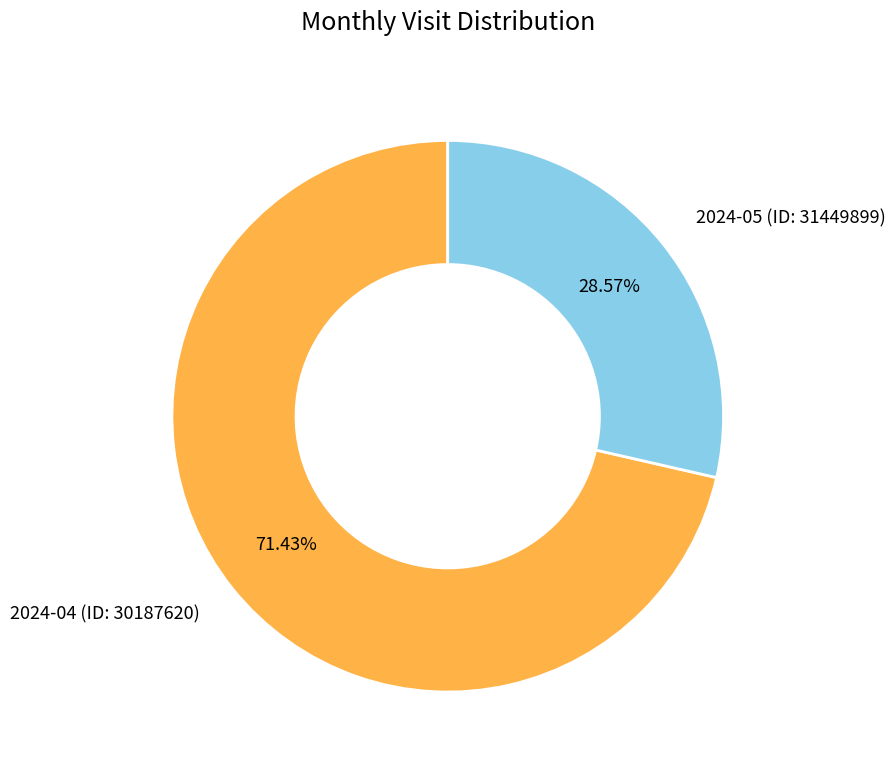

To the nearest percent, what portion does 2024-05 (ID: 31449899) represent?

29%